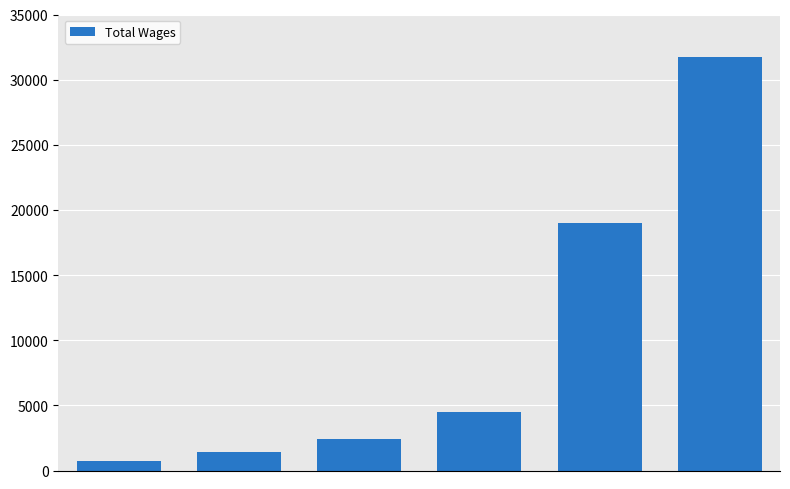

What is the difference between the maximum and minimum values?

30985